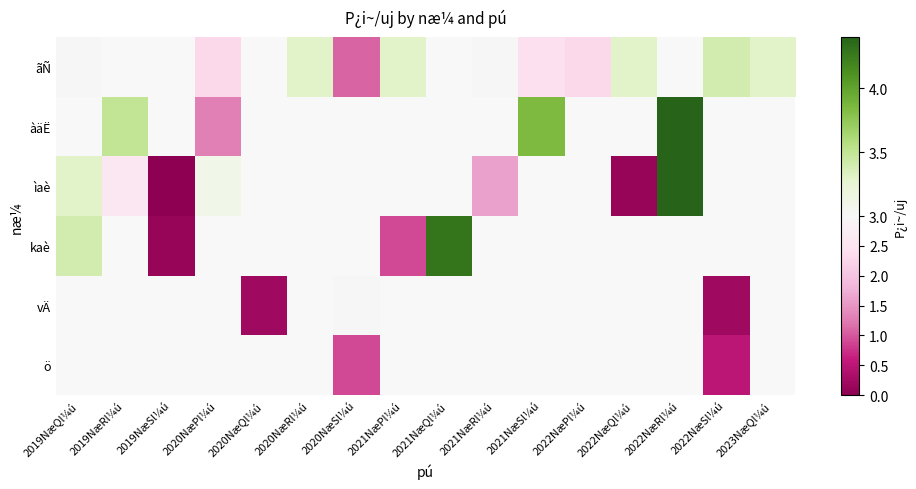

Which category has the highest value across all series?

2022NæRl¼ú